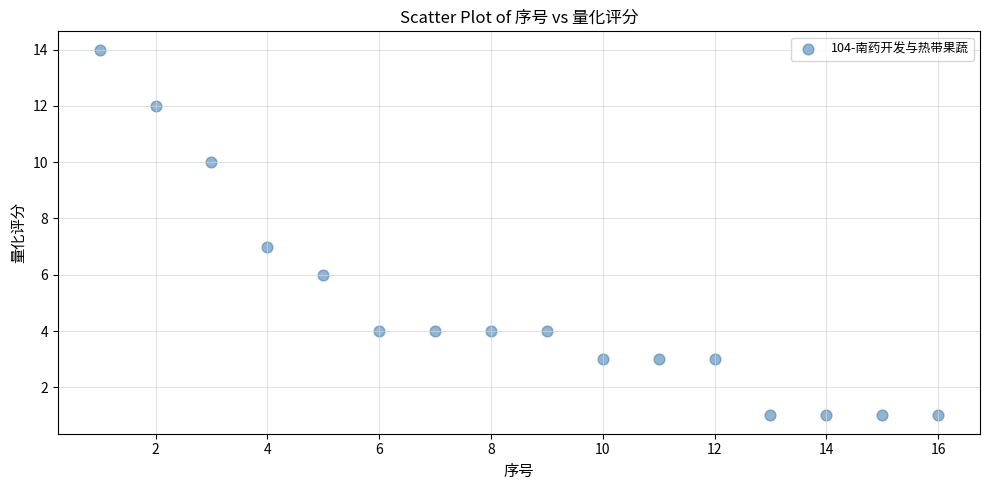

What is the range of X values (max minus min)?

15